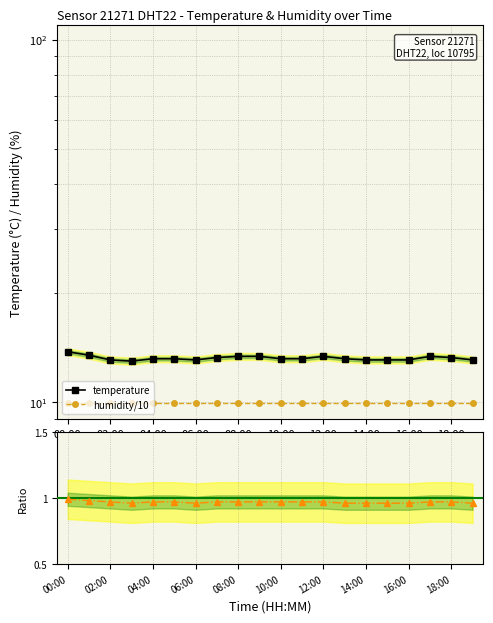

True or false: temperature has a value of 17.6 at 16:00.

False